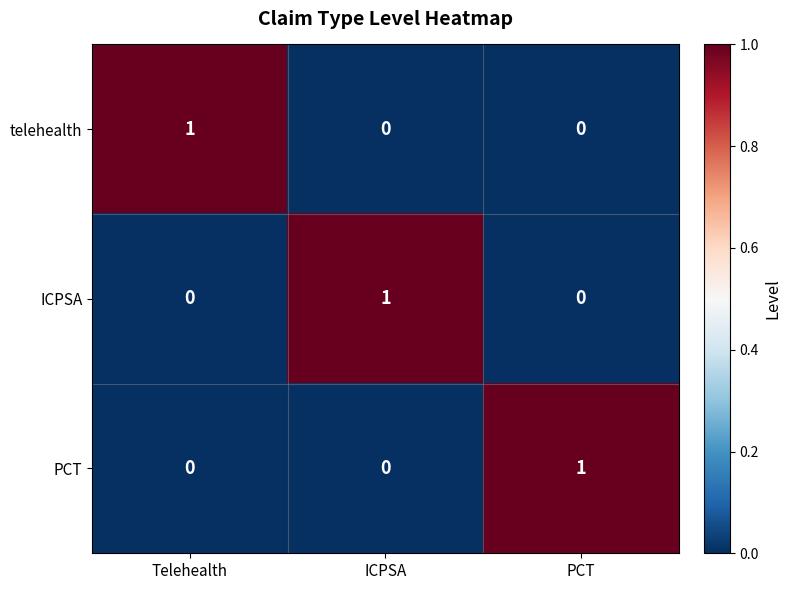

Reading left to right, what are all the values shown in this chart?

telehealth: Telehealth=1	ICPSA=0	PCT=0
ICPSA: Telehealth=0	ICPSA=1	PCT=0
PCT: Telehealth=0	ICPSA=0	PCT=1